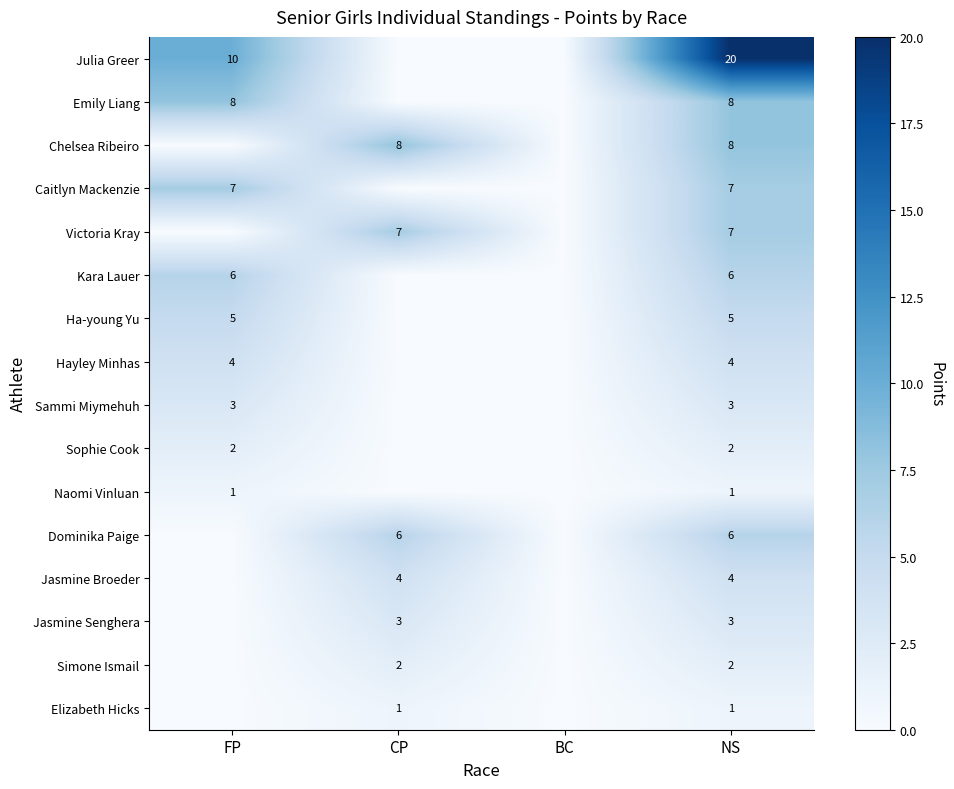

Is it true that Jasmine Broeder equals 4 at NS?

True